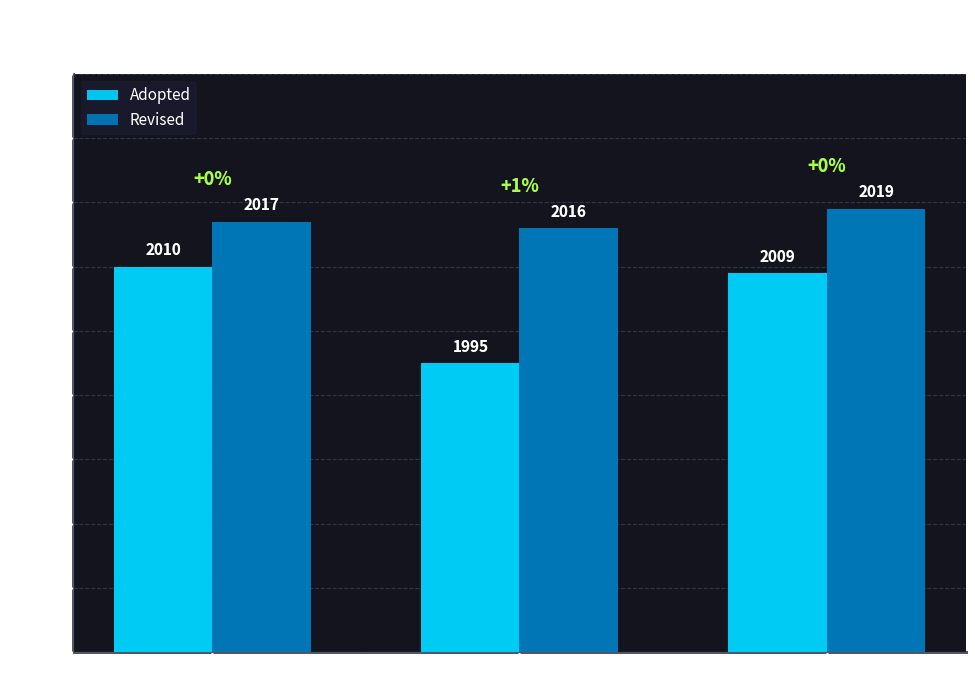

Rank the series by their average value, from lowest to highest.

Adopted, Revised